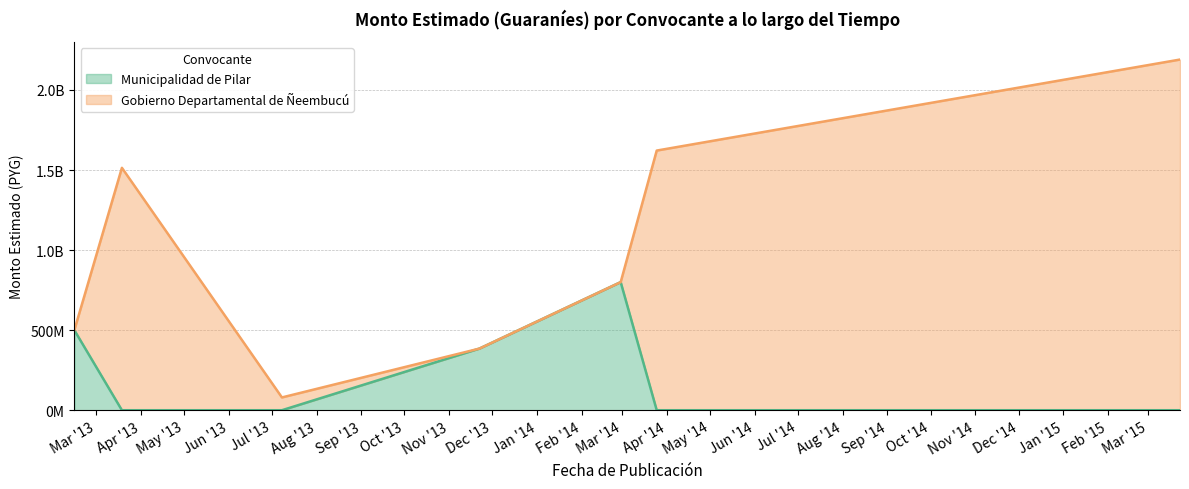

How many interior local peaks (higher than both neighbors) does the data have?

1